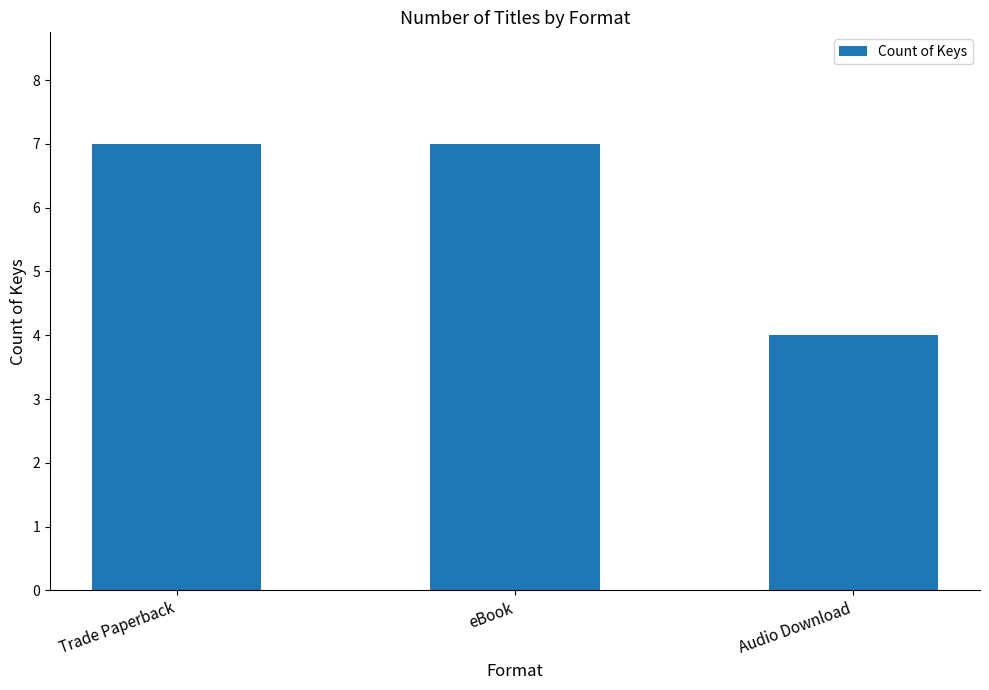

The chart shows a value of 7 at eBook. True or false?

True